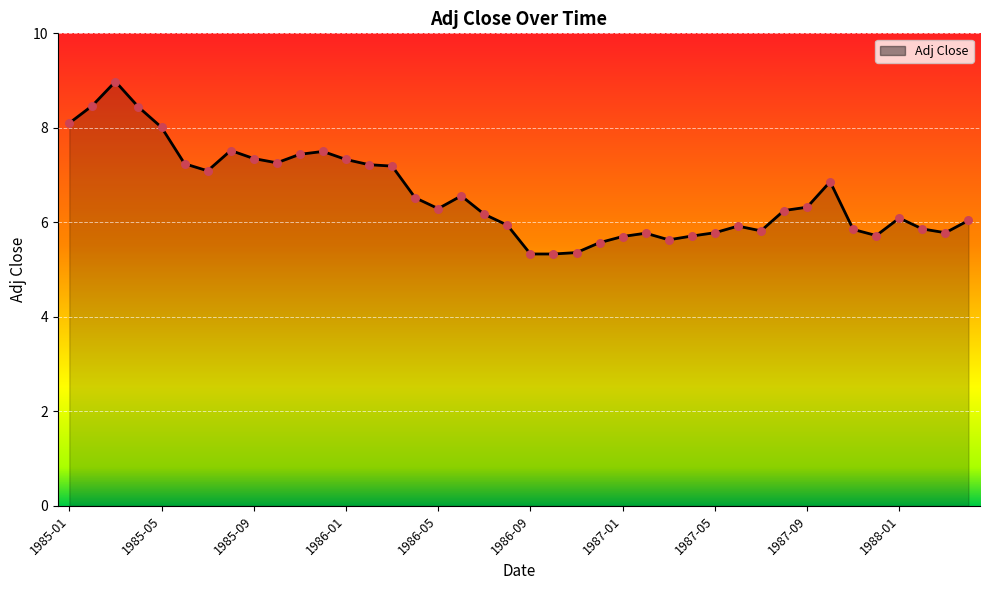

What is the minimum value shown in the chart?

5.3